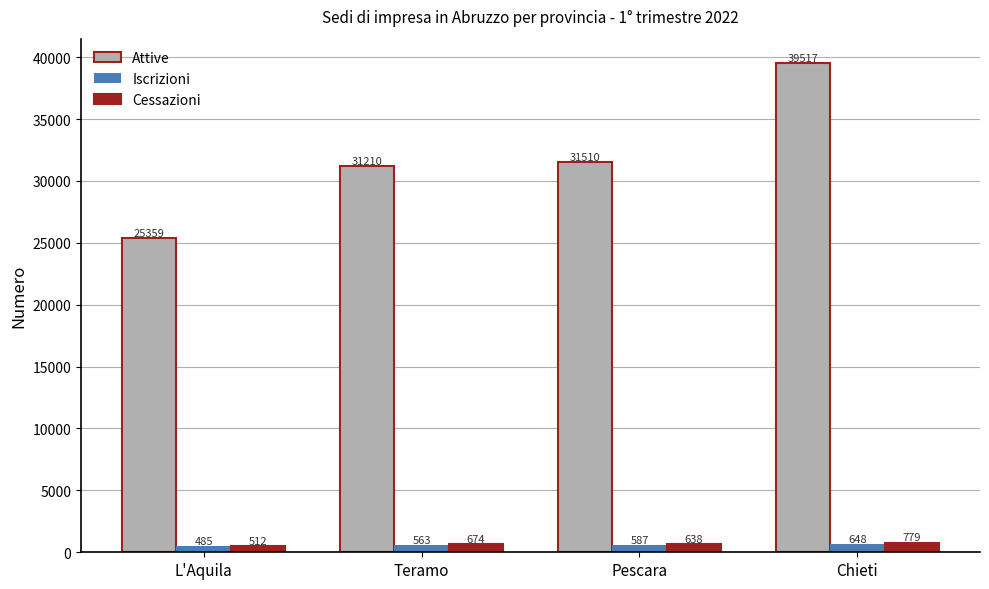

What are all the series names shown in the legend?

Attive, Iscrizioni, Cessazioni